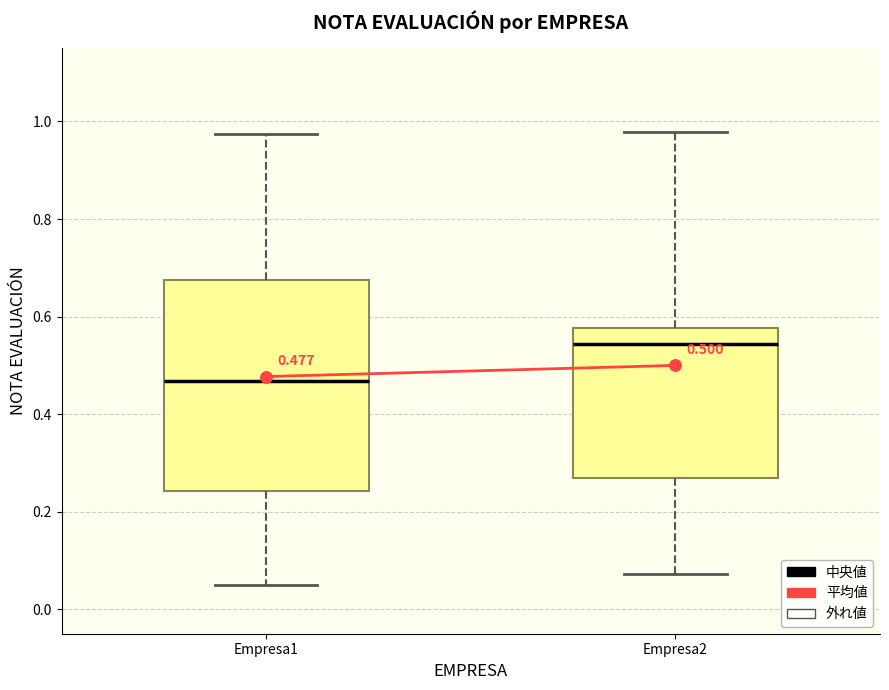

Which box has the highest median line?

Empresa2